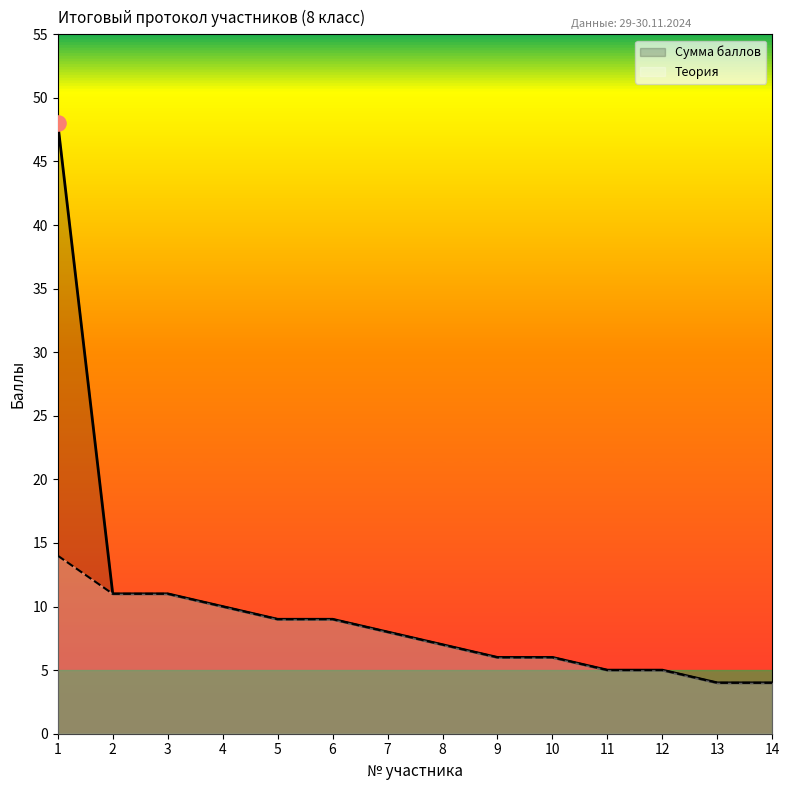

Which series reaches the minimum Y coordinate?

Теория